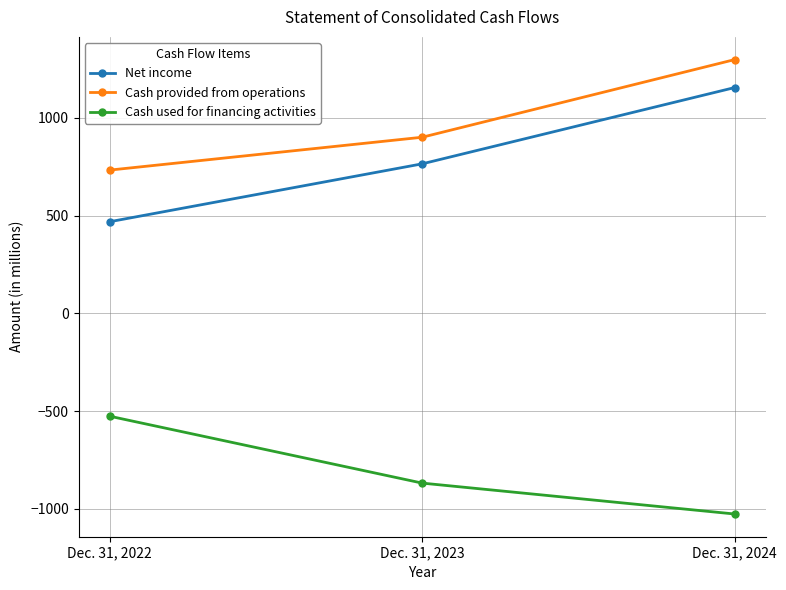

Where is Cash used for financing activities nearest to the value -776?

Dec. 31, 2023